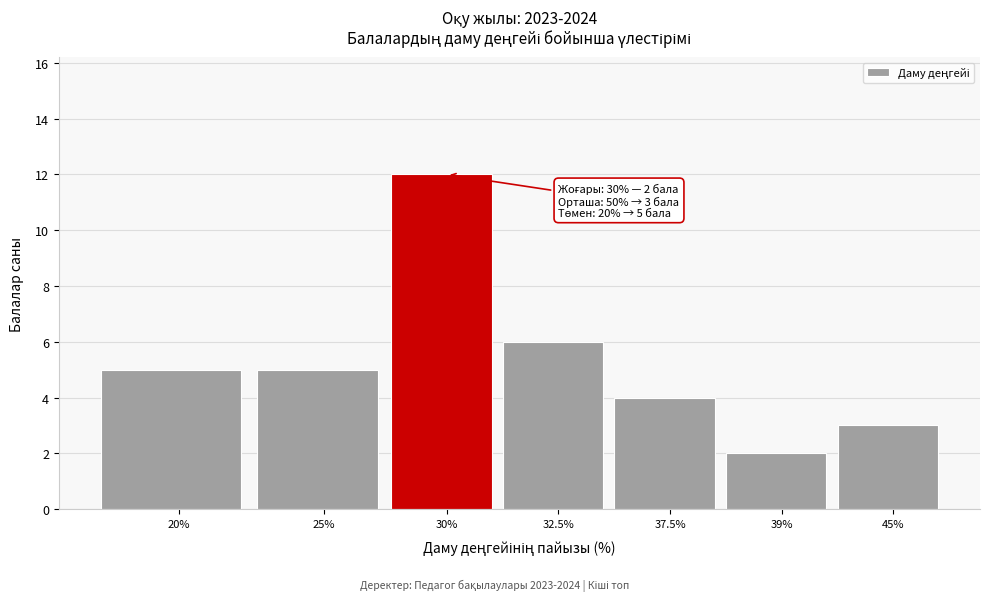

Reading left to right, extract all data points from this chart.

20%=5	25%=5	30%=12	32.5%=6	37.5%=4	39%=2	45%=3